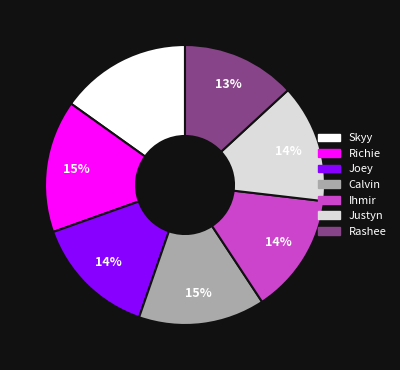

Is there any slice that represents more than half of the pie?

No